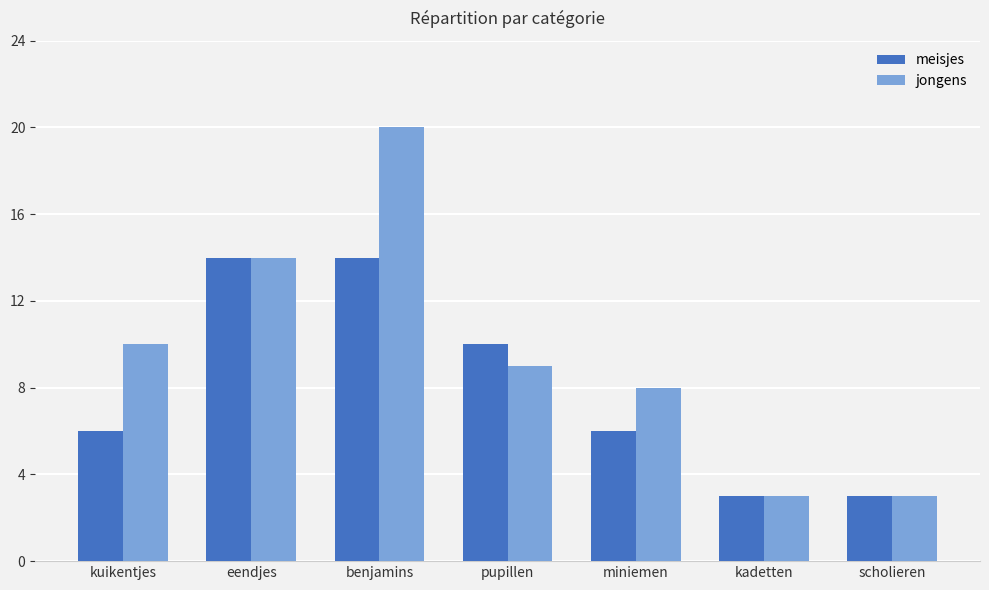

The jongens series shows 5 at kadetten. True or false?

False